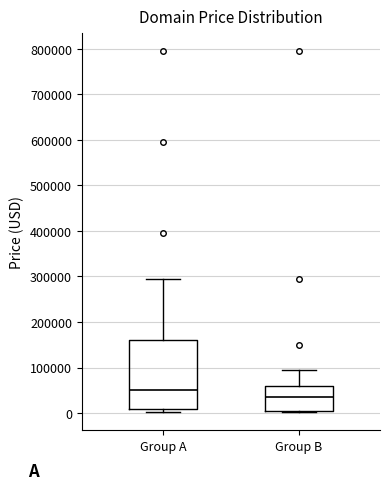

Reading left to right, read every box against the y-axis: the position of its median line, the range the box covers, and the ends of its whiskers. The values are not printed on the chart, so give them approximately, as read against the axis.

Group A: median 50000, box 10000 to 160000, whiskers 0 to 290000
Group B: median 30000, box 0 to 60000, whiskers 0 to 90000